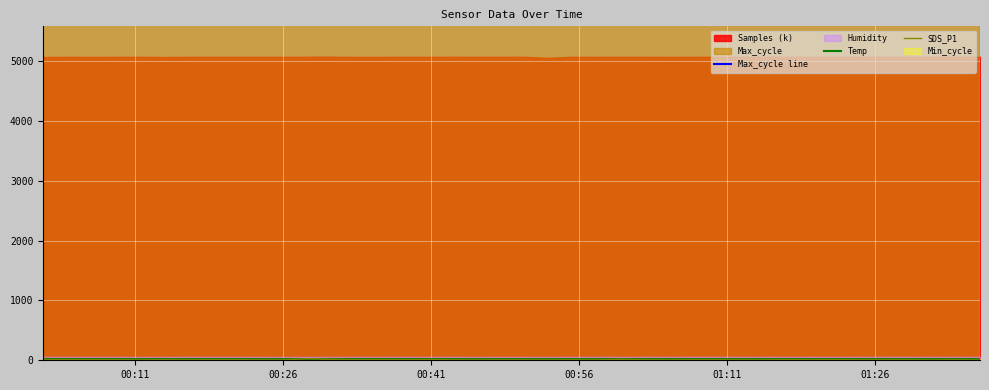

What is the difference between the second highest and second lowest values in the Temp series?

0.1